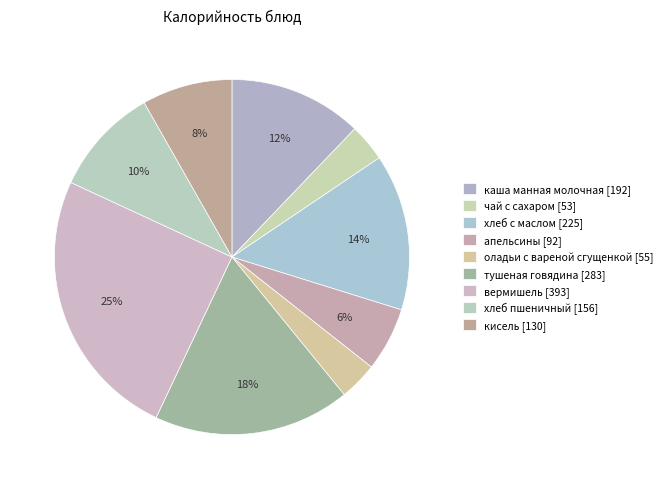

How many segments does this pie chart have?

9